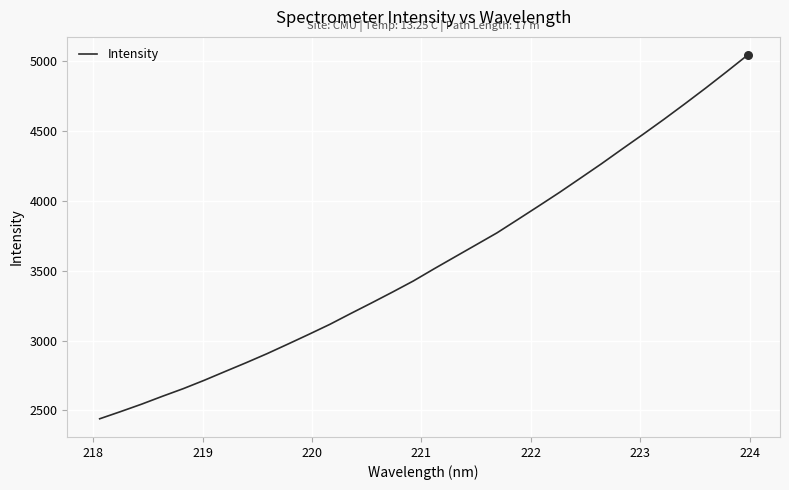

What is the greatest value displayed?

5041.4